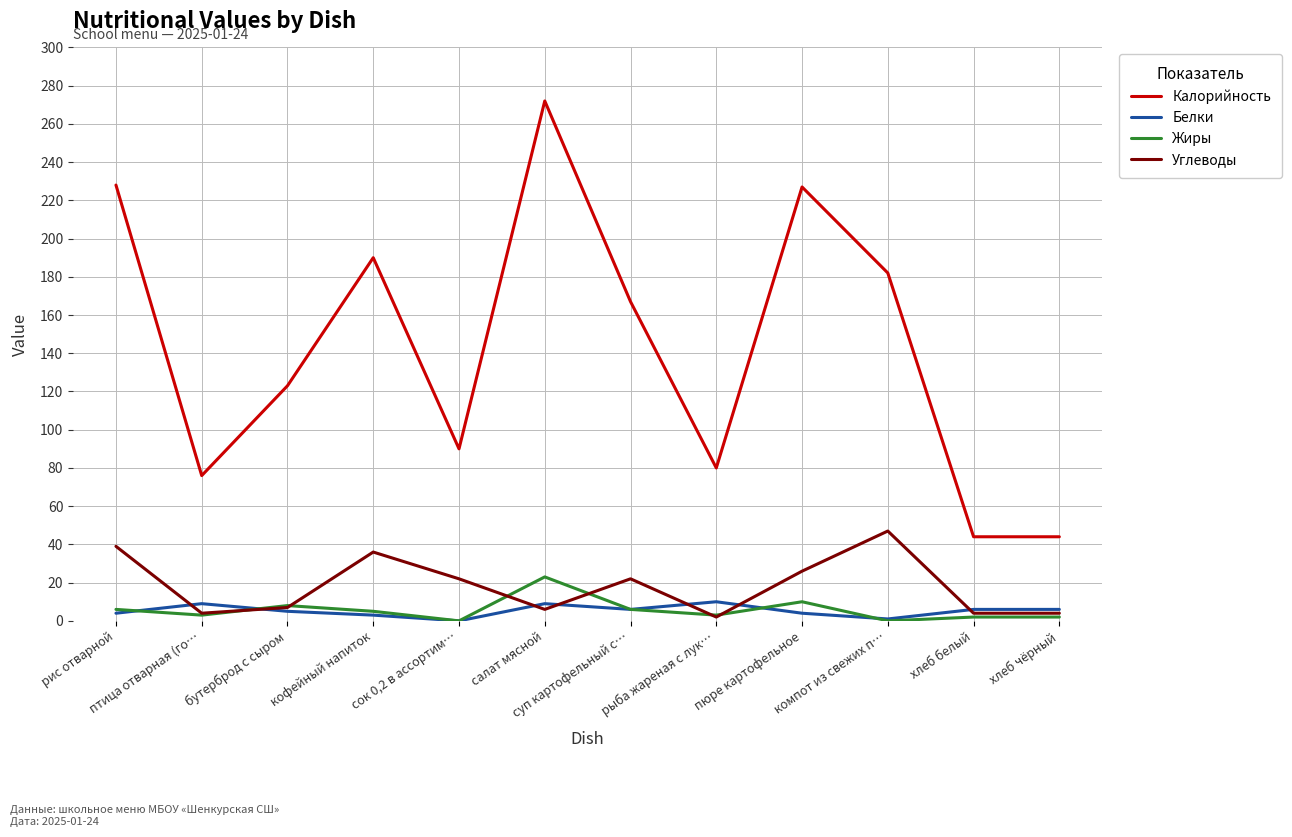

At which category does the chart reach its peak across all series?

салат мясной